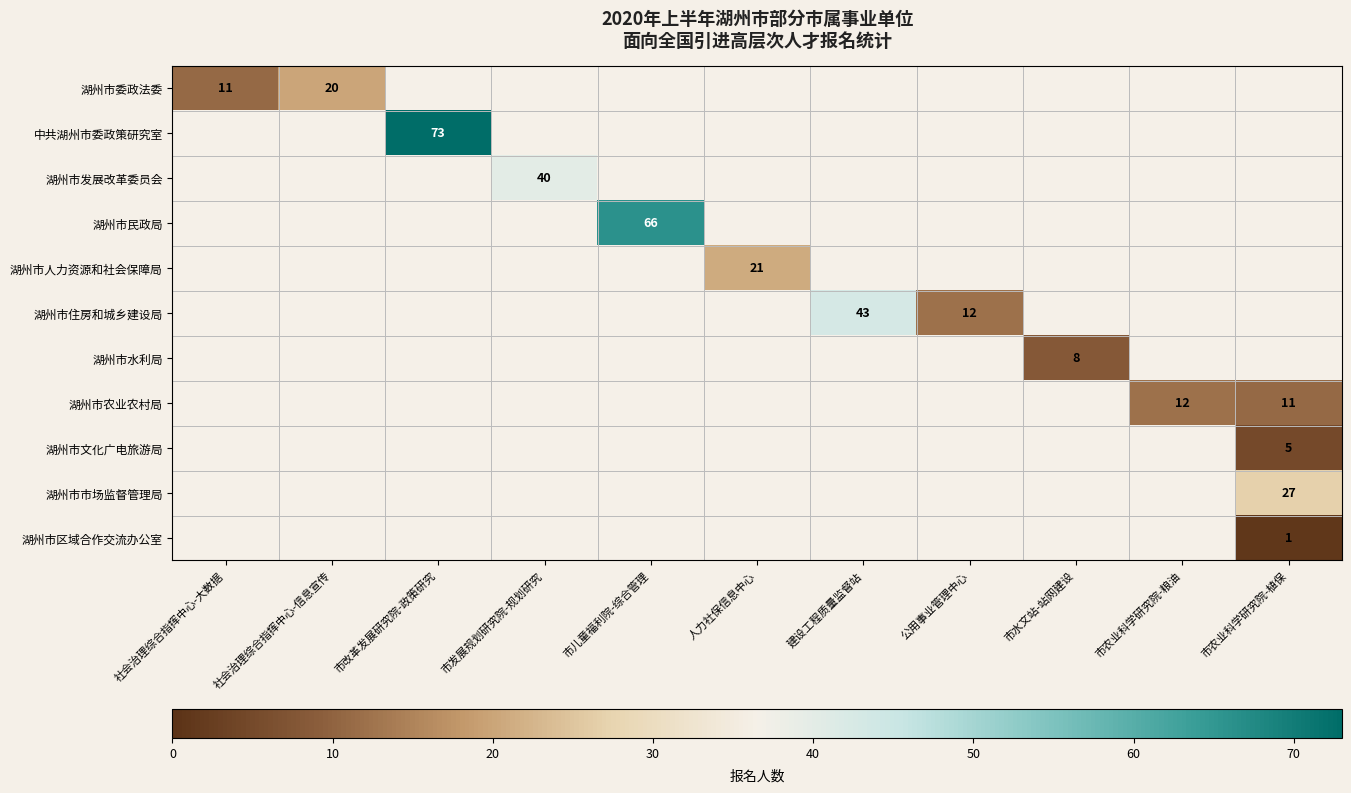

Count the number of data series in this chart.

11